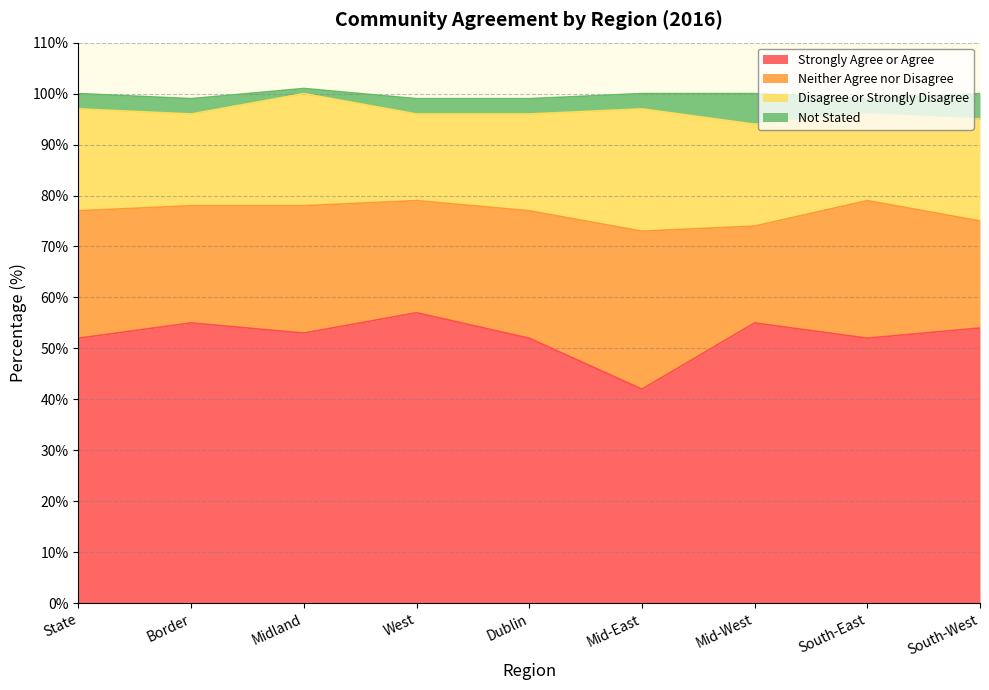

Is the value of Neither Agree nor Disagree at State greater than the value of Strongly Agree or Agree at West?

No